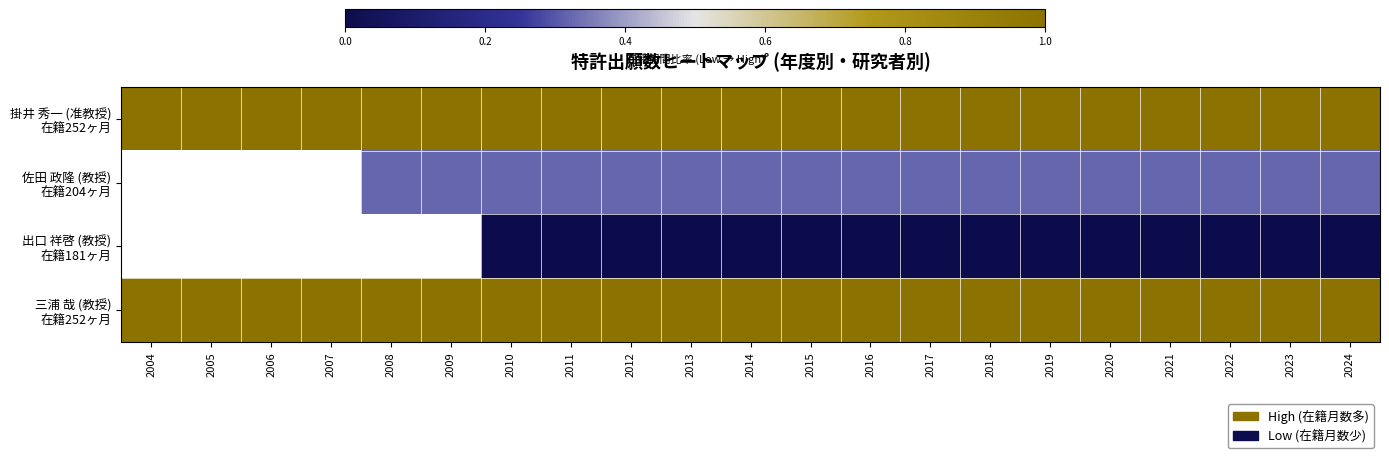

At which category does the chart reach its peak across all series?

2004